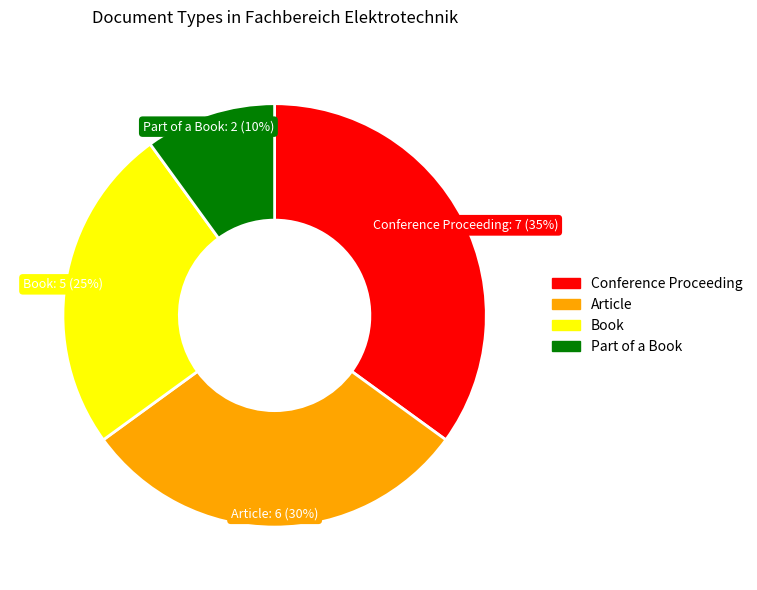

Is there a majority slice in this chart?

No